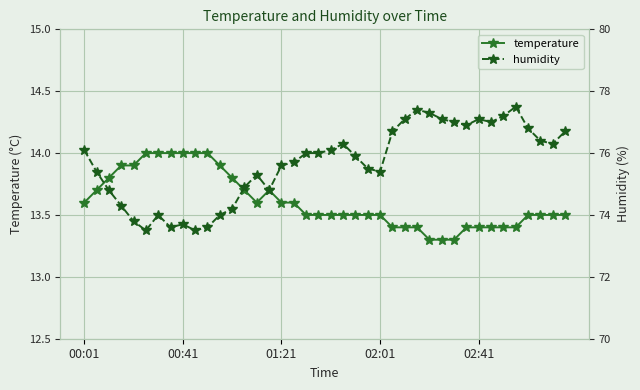

Is the value of humidity at 29 greater than the value of temperature at 10?

Yes